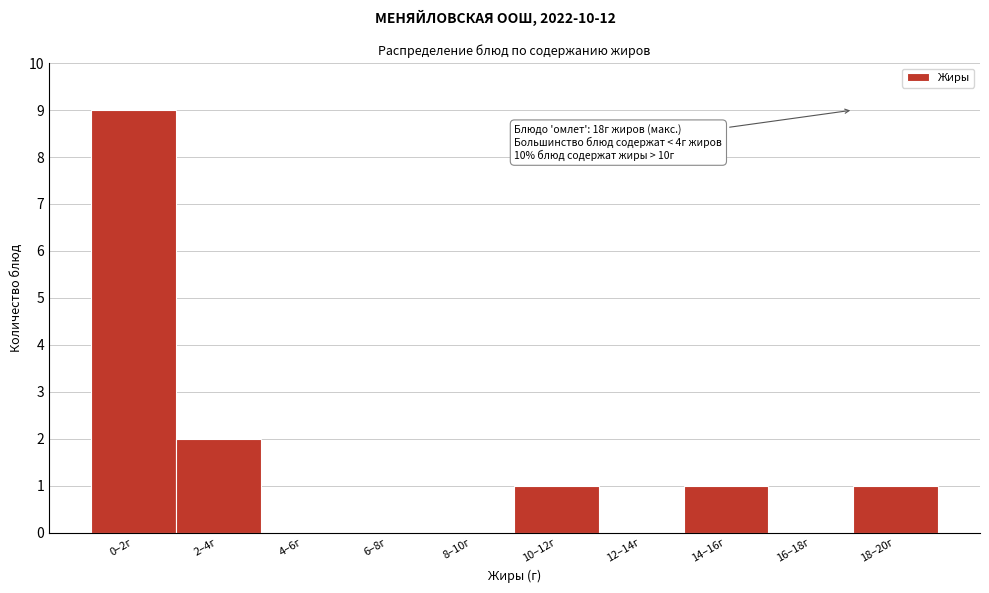

Reading left to right, extract all data points from this chart.

0–2г=9	2–4г=2	4–6г=0	6–8г=0	8–10г=0	10–12г=1	12–14г=0	14–16г=1	16–18г=0	18–20г=1